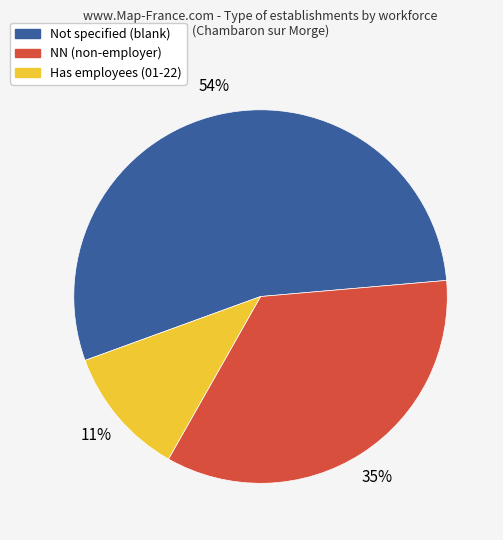

Which slice is the largest?

Not specified (blank)